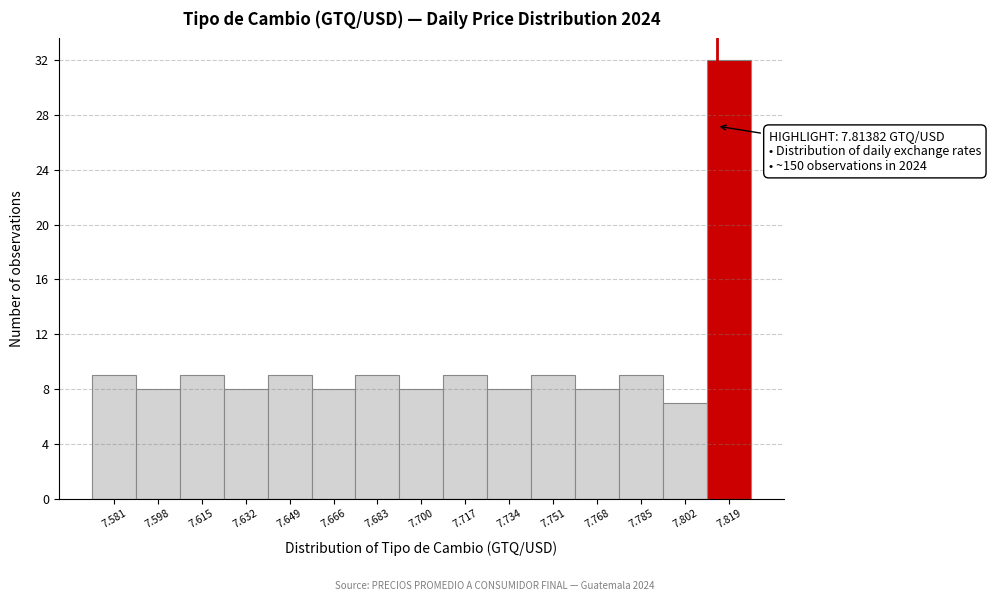

Which range on the x-axis has the tallest bar?

7.810 to 7.828